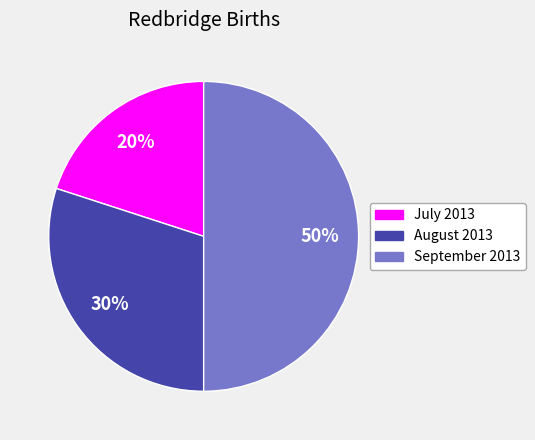

To the nearest percent, what is the average slice percentage?

33%